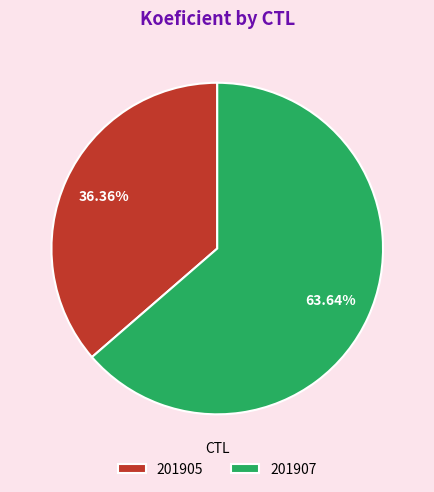

To the nearest percent, what is the difference between the 201907 and 201905 slice percentages?

27%